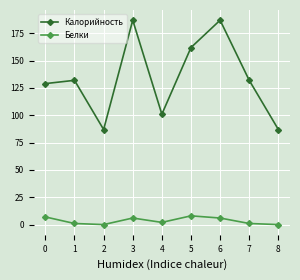

What is the sum of all Белки values?

31